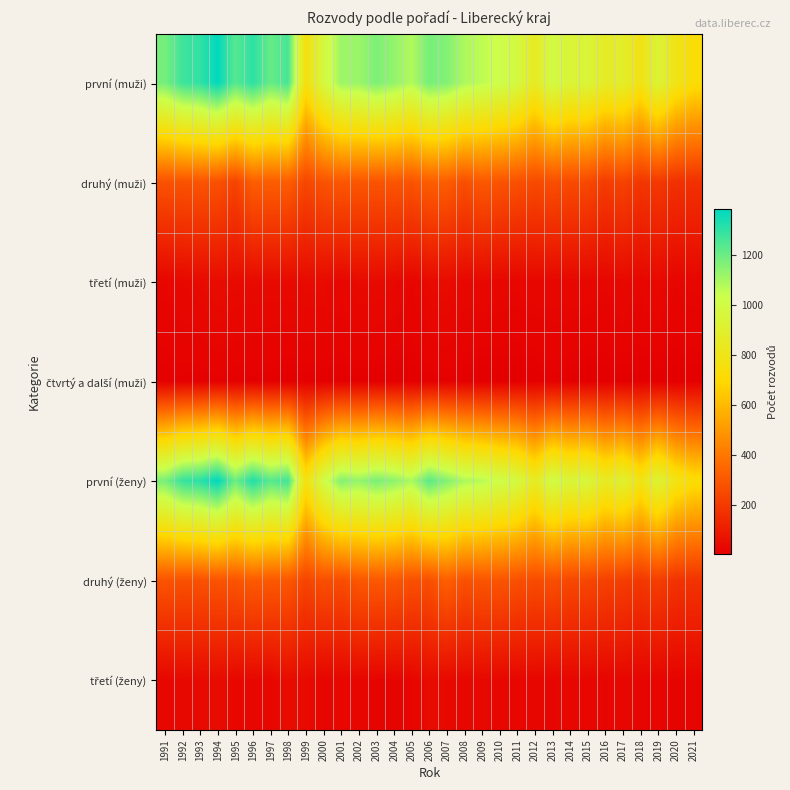

At which category is the sum across all series the highest?

1994